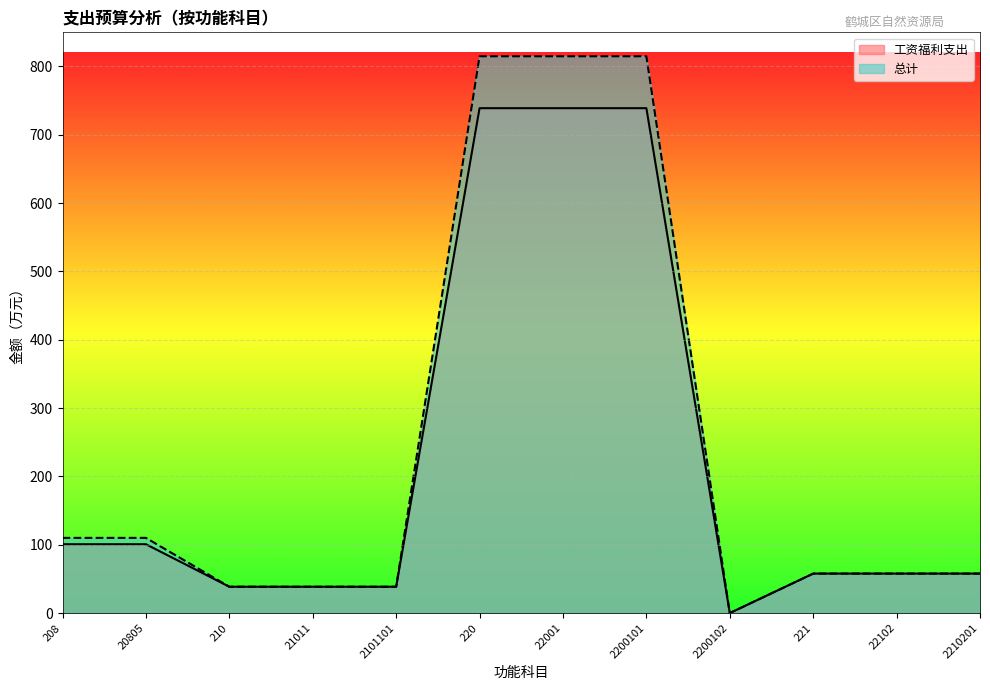

How many positive values does the 总计 series have?

11